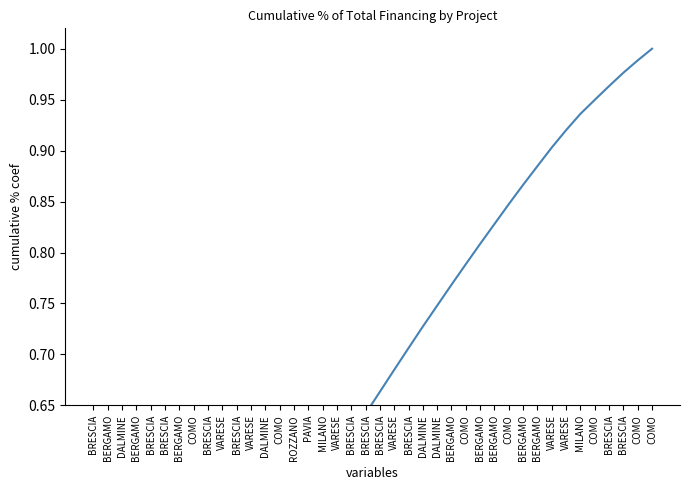

What is the average value?

0.6